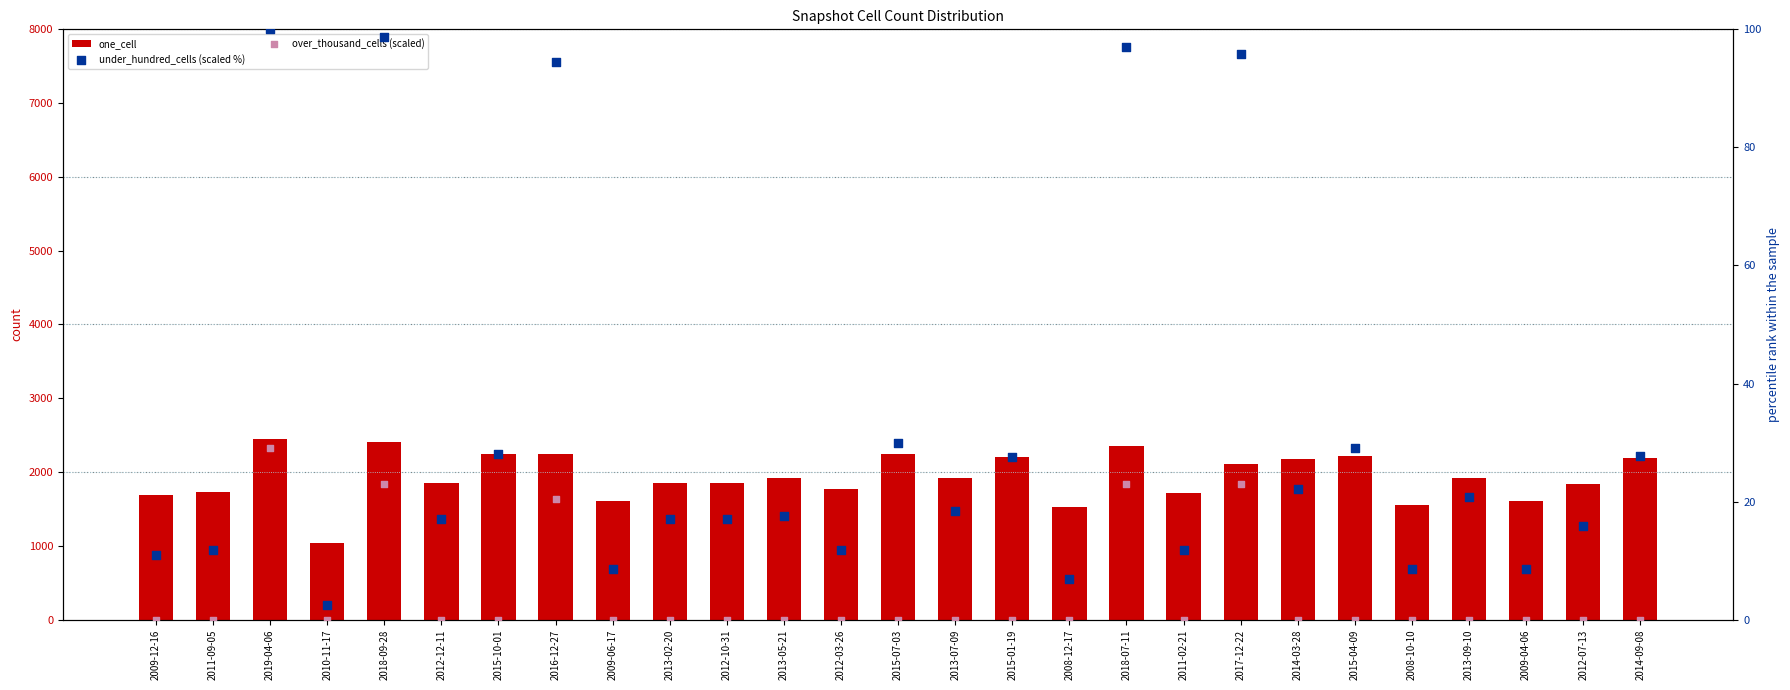

Which series has the largest total across all categories?

one_cell